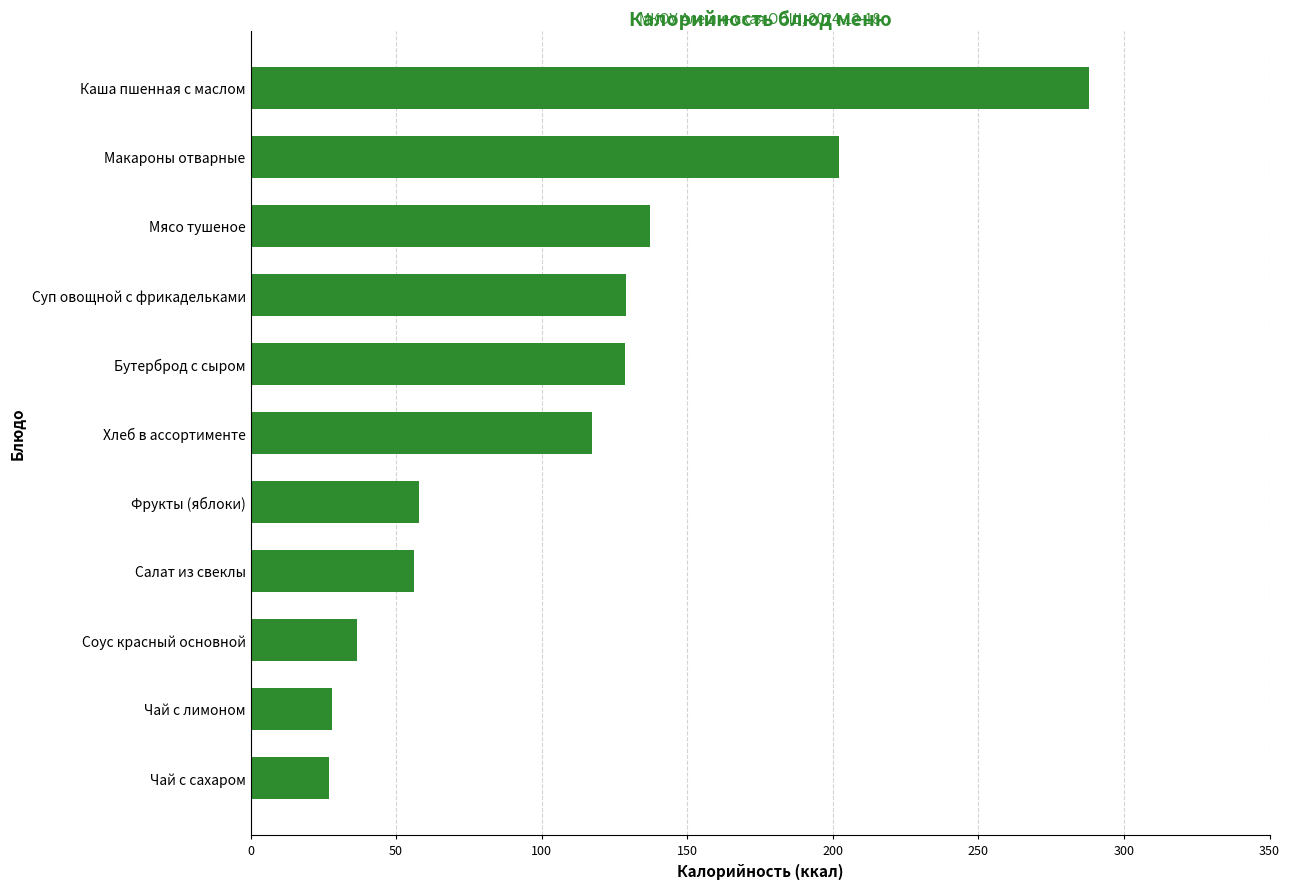

What value does the data have at Соус красный основной?

36.5